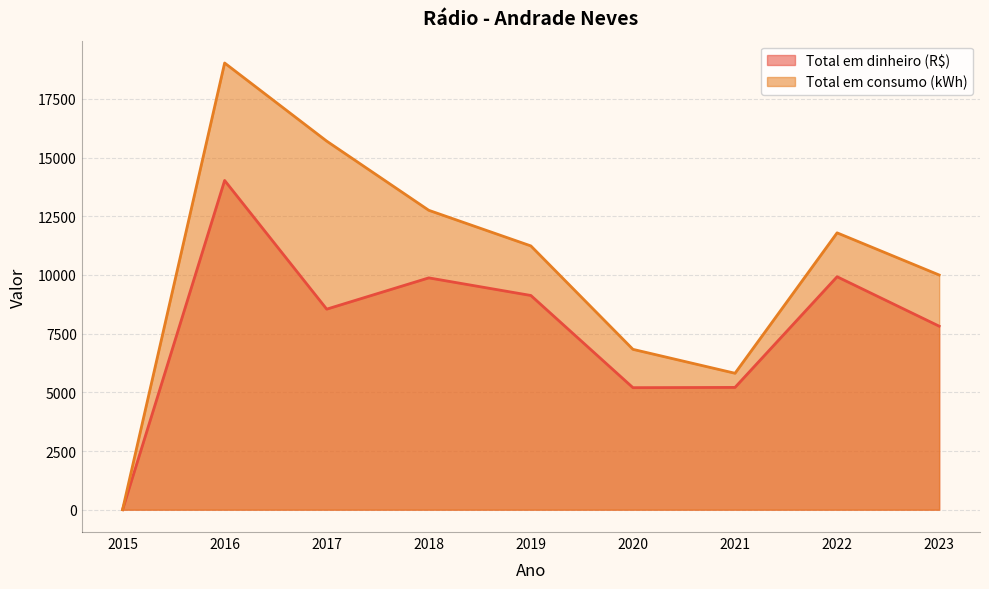

What is the sum of all Total em dinheiro (R$) values?

69719.7